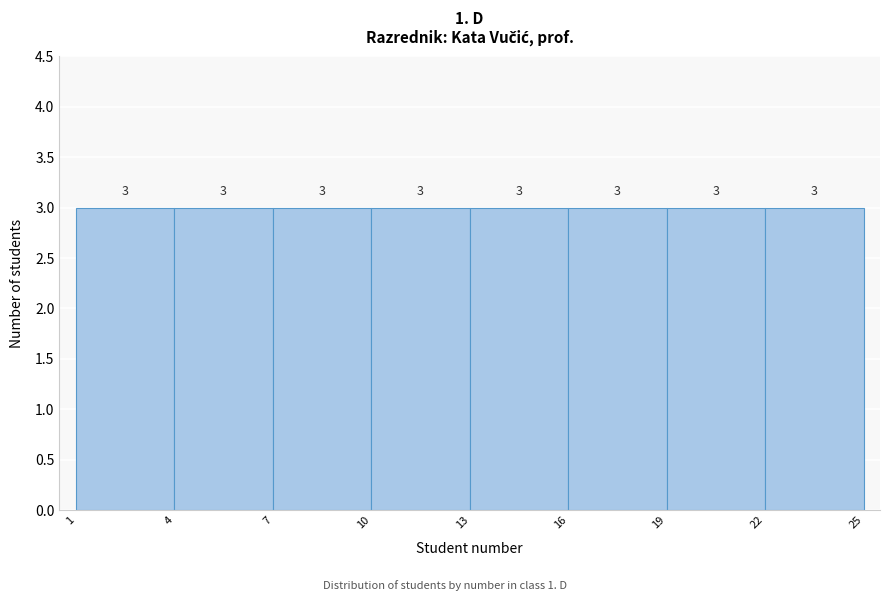

Reading left to right, transcribe this chart: for each bar, give the range it covers on the x-axis and its height.

1 to 4: 3
4 to 7: 3
7 to 10: 3
10 to 13: 3
13 to 16: 3
16 to 19: 3
19 to 22: 3
22 to 25: 3